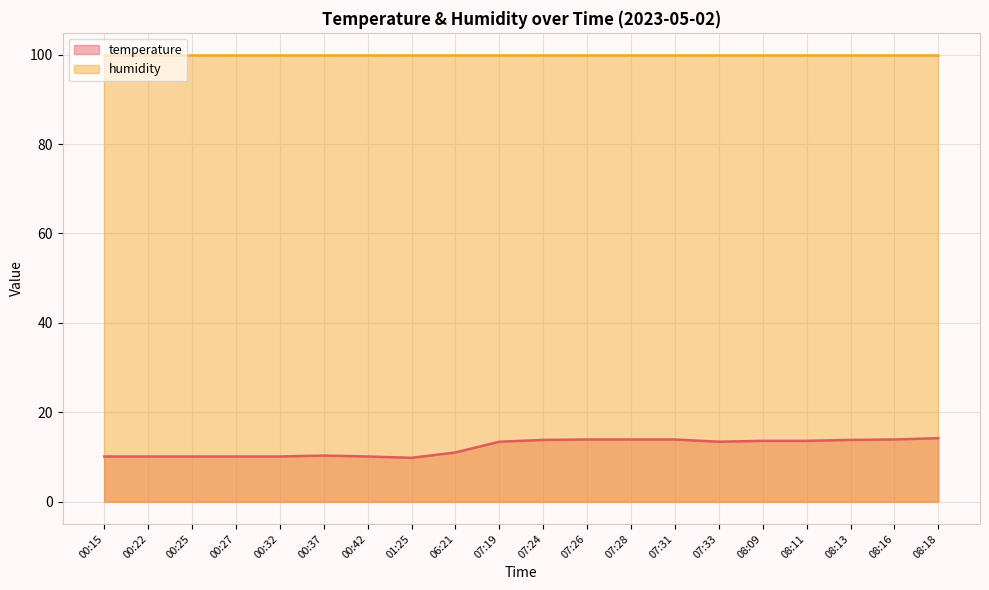

At which label does the data first exceed 13?

07:19